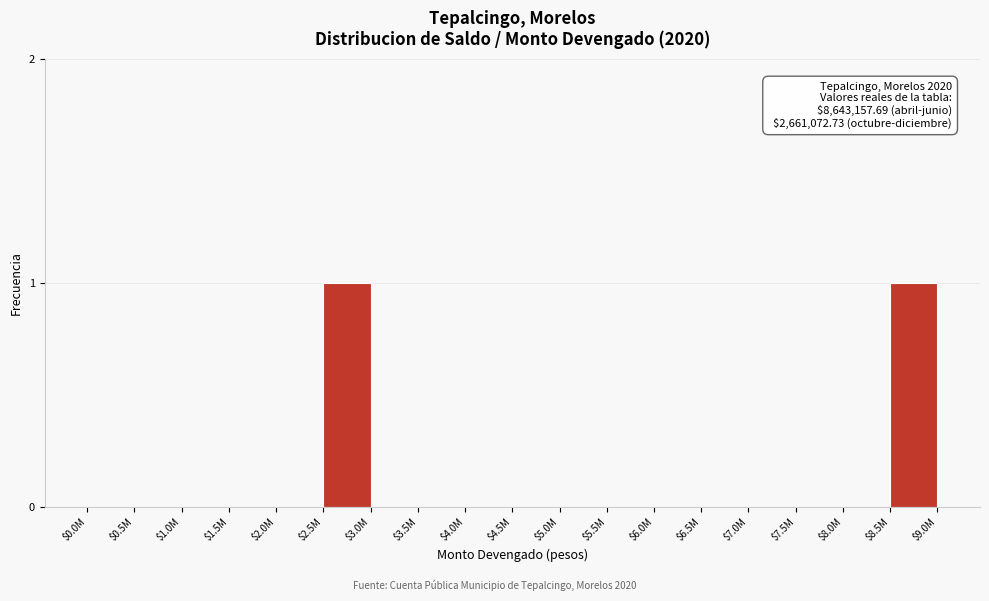

The chart shows a value of 0 at $0.0M. True or false?

True